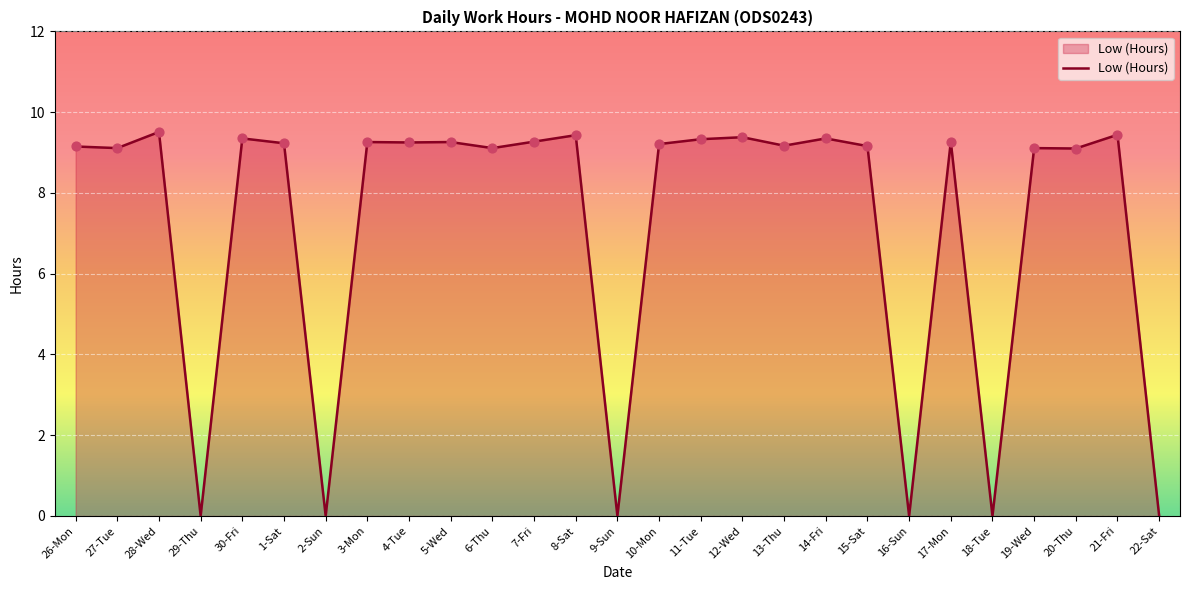

Which has a higher value, 13-Thu or 29-Thu?

13-Thu